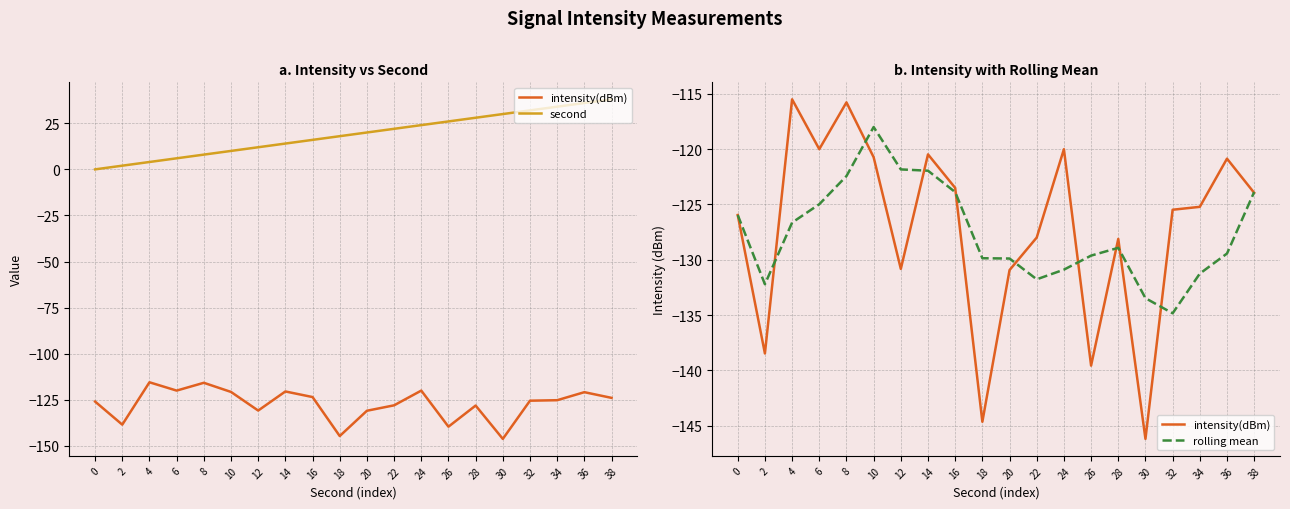

What is the sum of all second values?

380.0